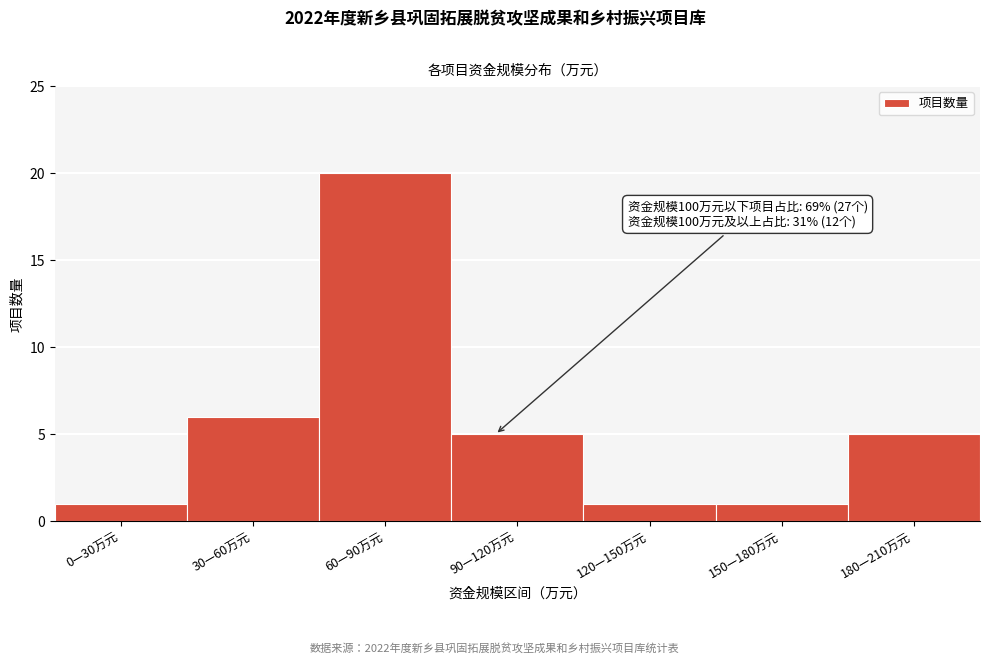

Reading left to right, transcribe all the data shown in this chart.

0—30万元=1	30—60万元=6	60—90万元=20	90—120万元=5	120—150万元=1	150—180万元=1	180—210万元=5